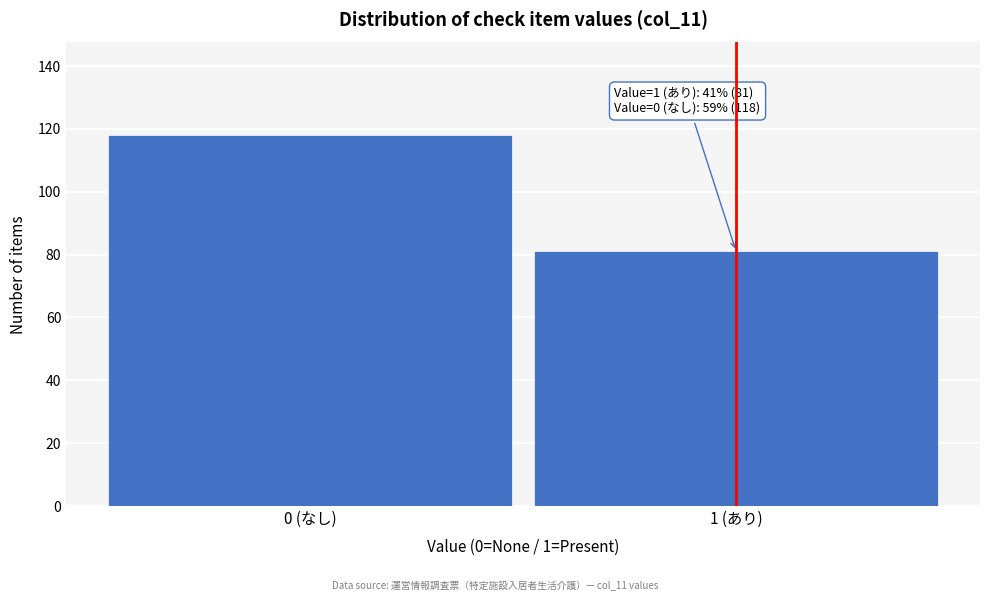

Reading left to right, what are all the values shown in this chart?

118	81